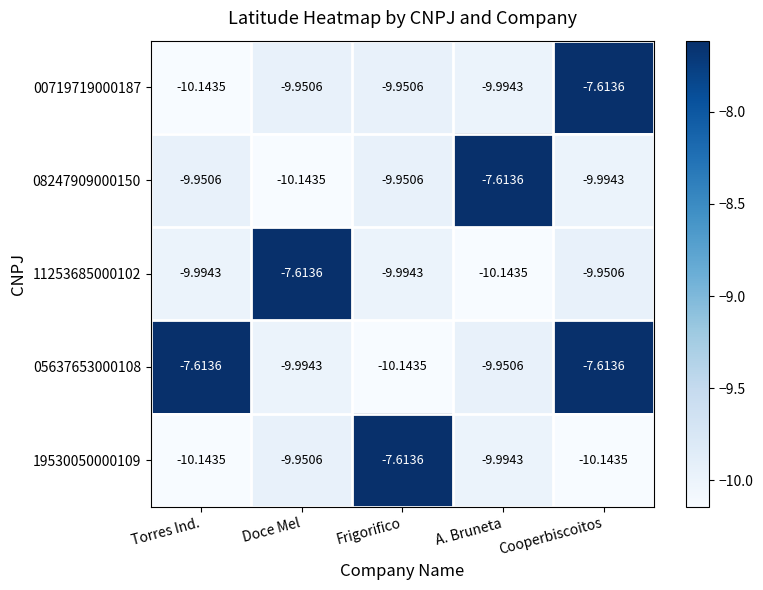

At how many categories does at least one series exceed -9?

5